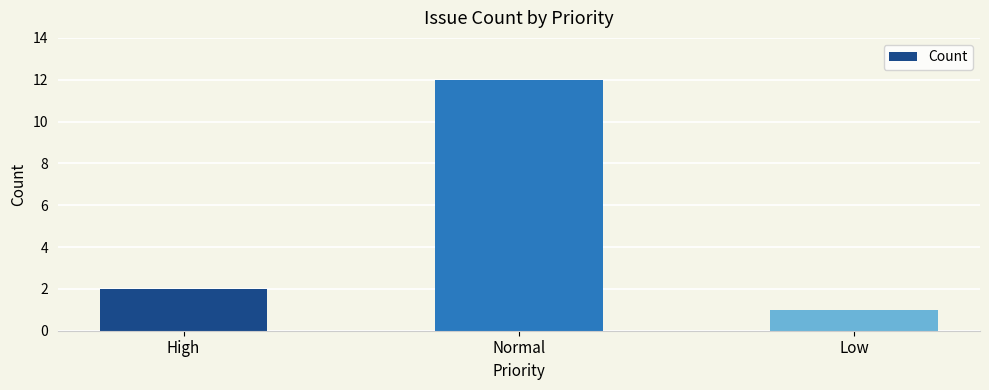

Rank the categories by value from lowest to highest.

Low, High, Normal